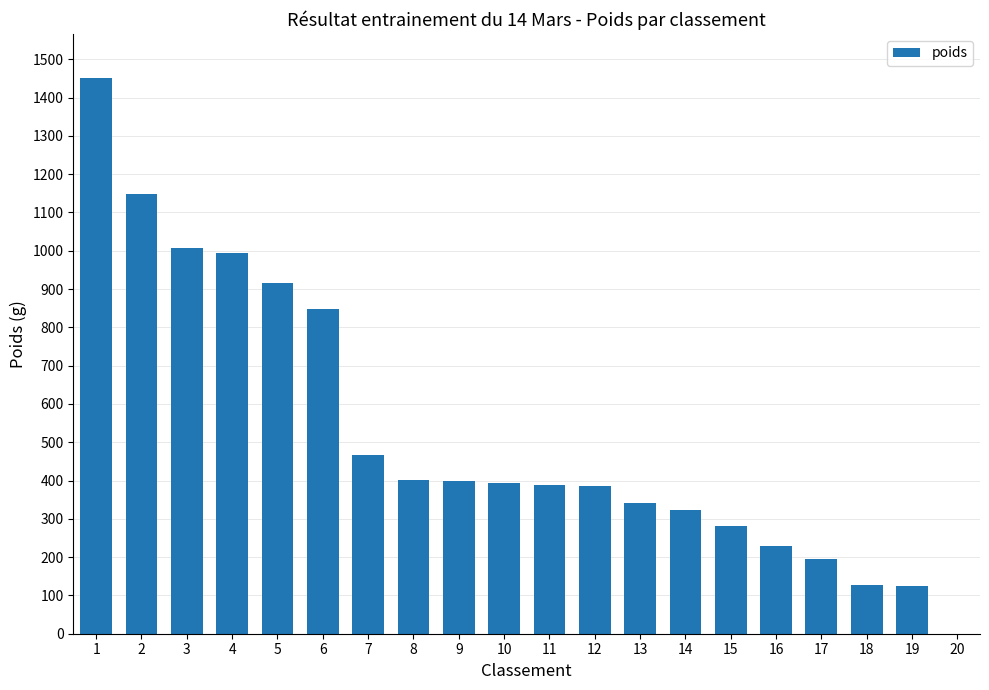

Is it true that the value at 1 is 516?

False